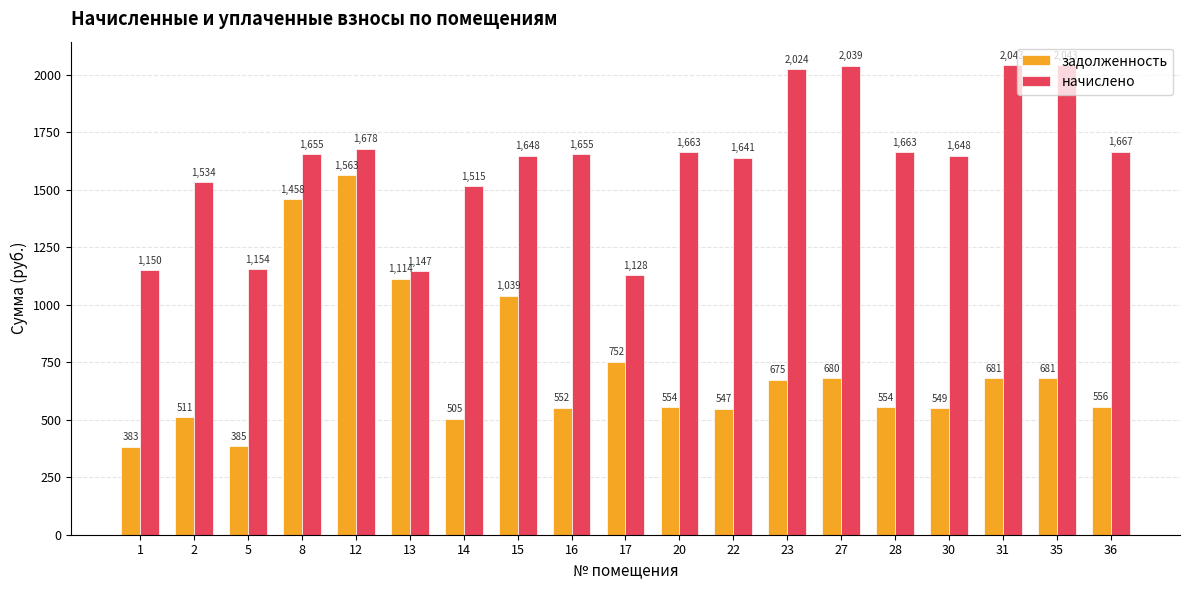

How many data points in задолженность are above 555?

10